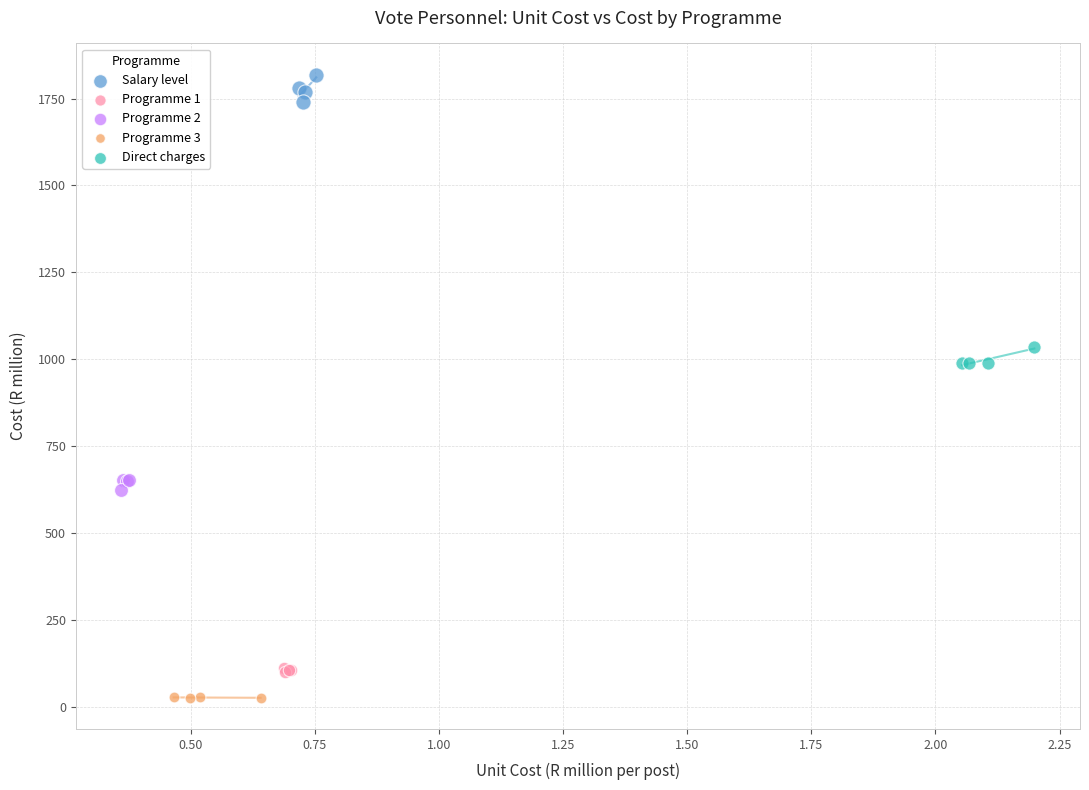

Which series has the widest spread of Y values?

Salary level